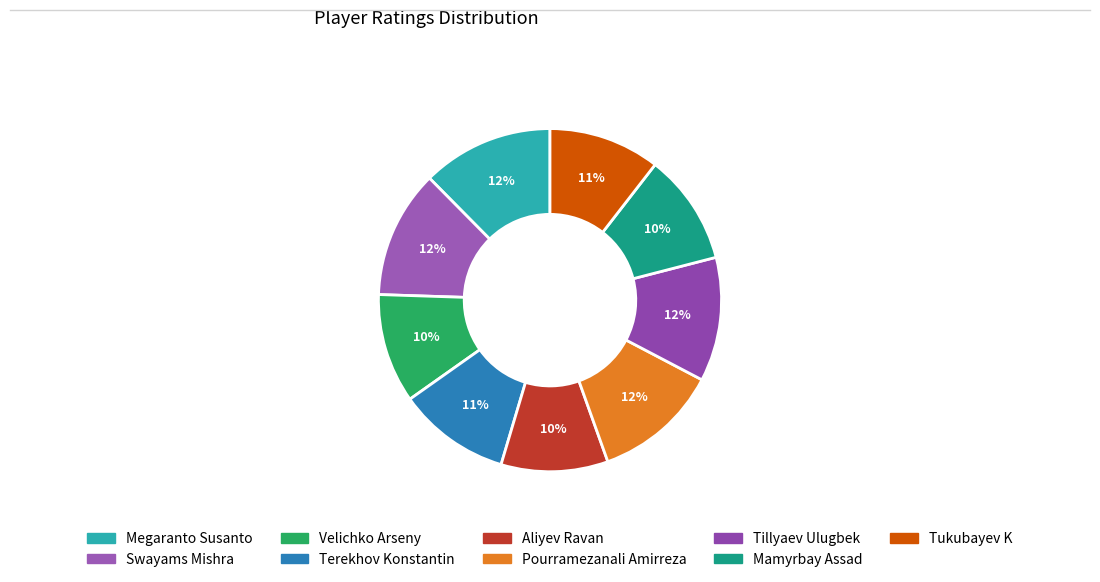

The Velichko Arseny slice represents 3% of the pie. True or false?

False